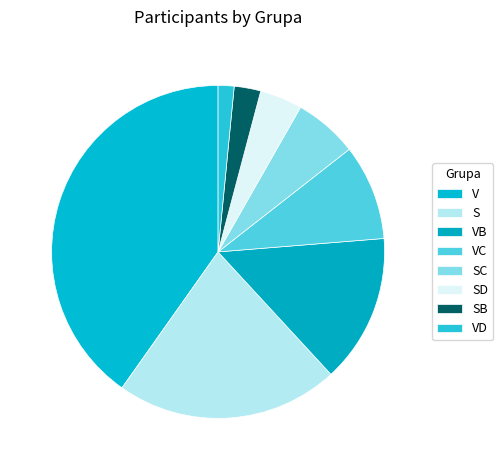

What is the change in value from VB to SC?

-16